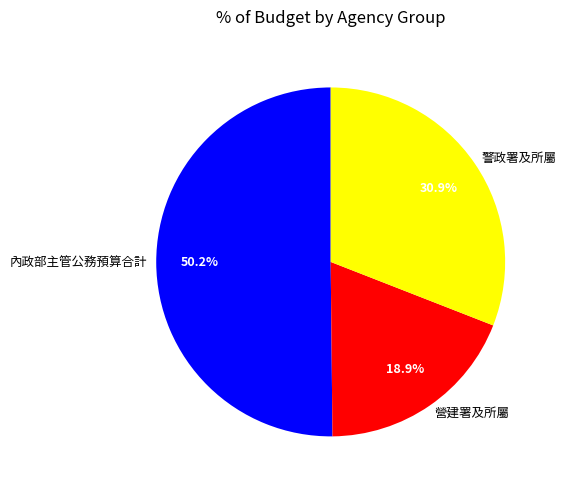

To the nearest percent, what is the difference between the 內政部主管公務預算合計 and 營建署及所屬 slice percentages?

31%